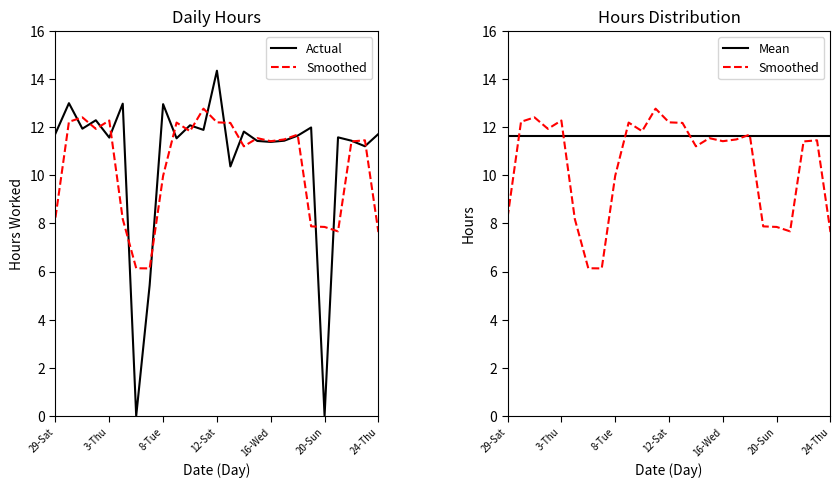

At which category does the data reach its first local peak?

31-Mon